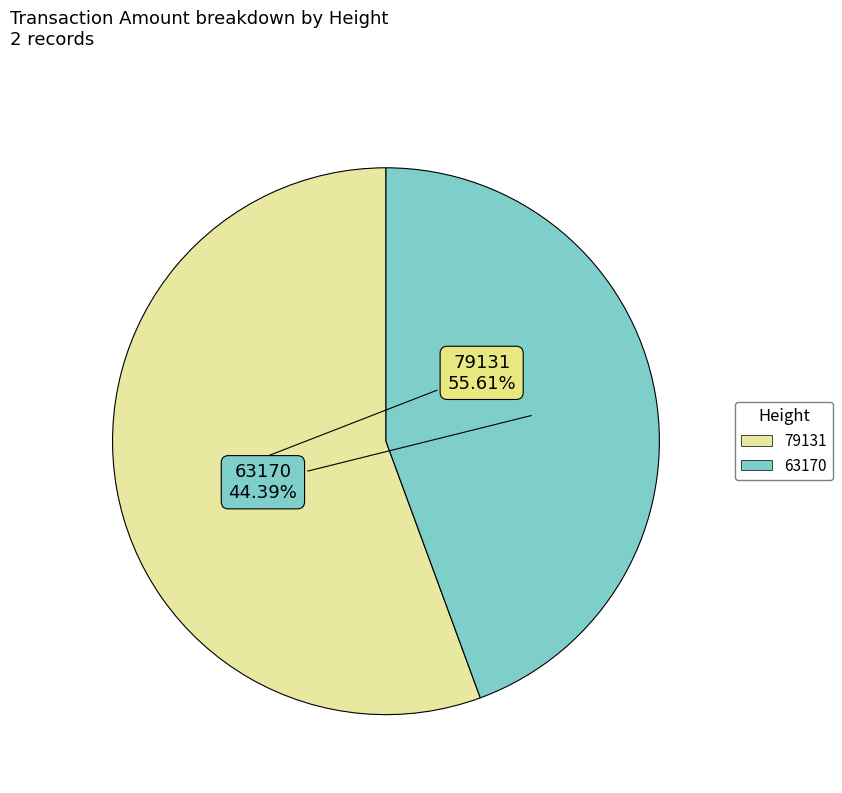

Is it true that 63170 is 44% of the pie?

True